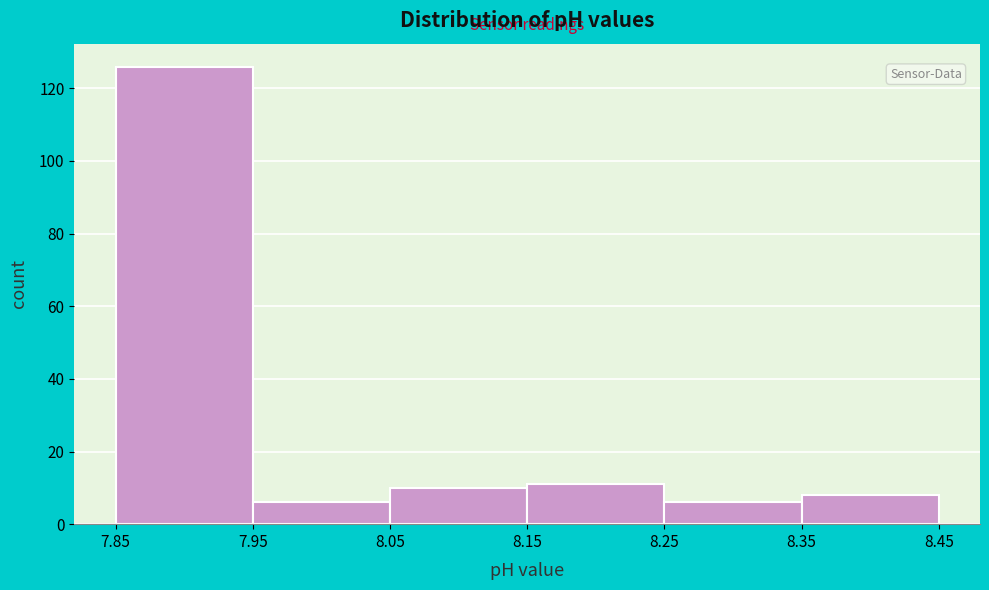

Reading left to right, list every bar in this chart as the range it spans on the x-axis followed by its height. The values are not printed on the chart, so give them approximately, as read against the axis.

7.85 to 7.95: 126
7.95 to 8.05: 6
8.05 to 8.15: 10
8.15 to 8.25: 12
8.25 to 8.35: 6
8.35 to 8.45: 8